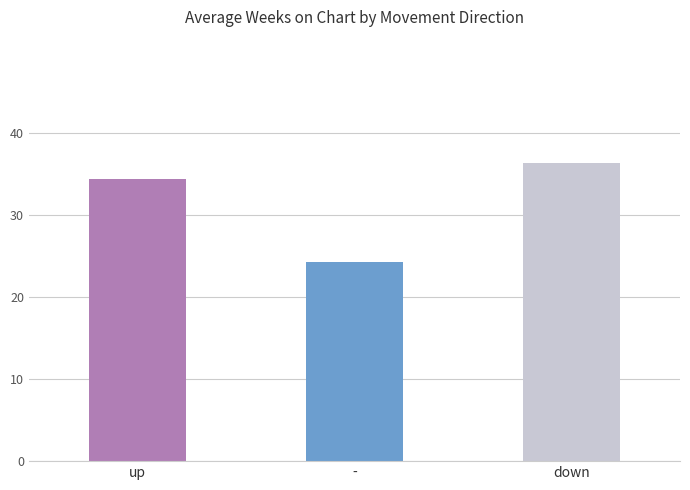

True or false: the data shows 12.1 at up.

False